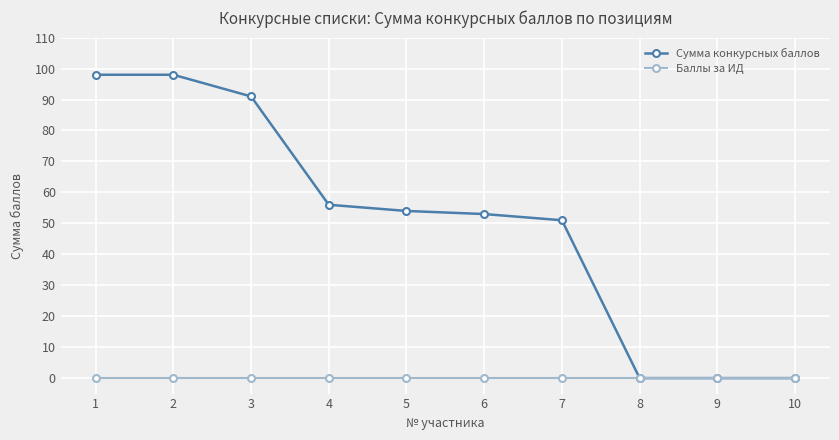

Is the value of Сумма конкурсных баллов at 3 greater than the value of Баллы за ИД at 6?

Yes